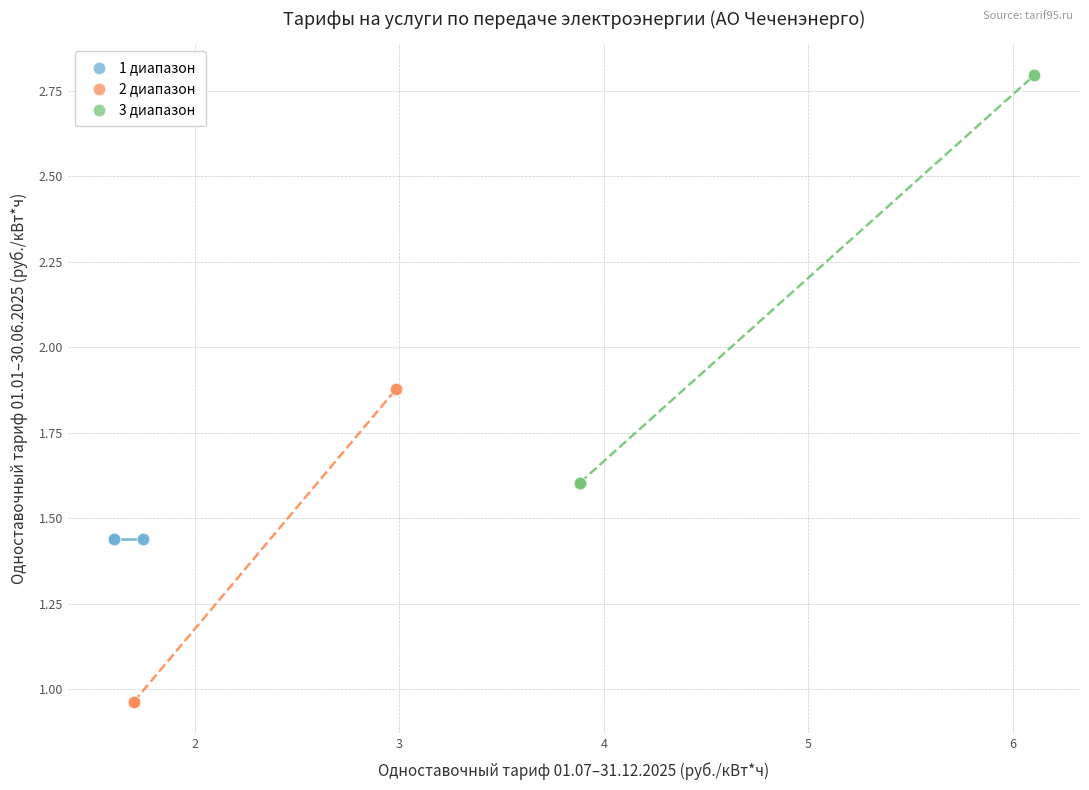

Which series reaches the minimum Y coordinate?

2 диапазон